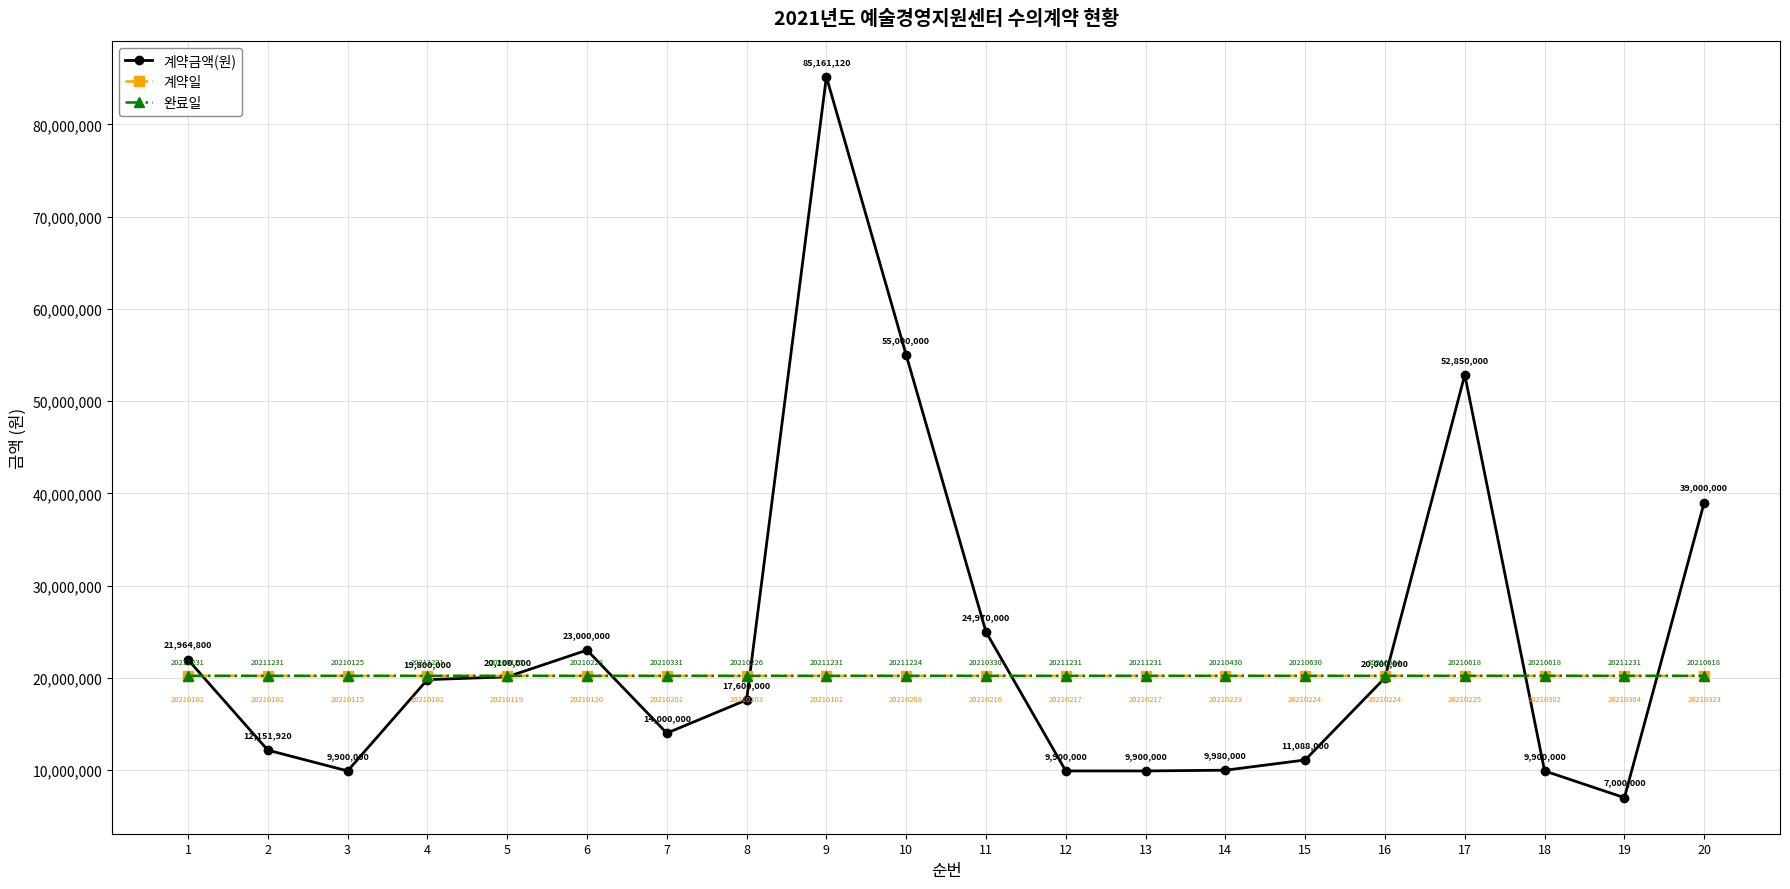

Rank the series by their maximum value, from lowest to highest.

계약일, 완료일, 계약금액(원)